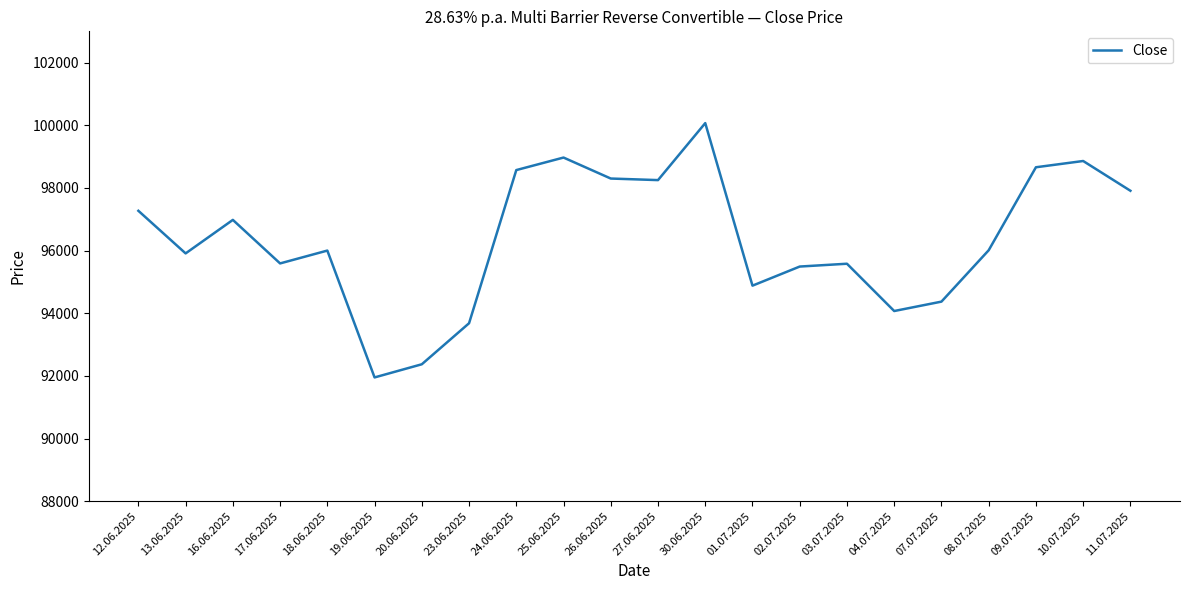

What is the sum of all values?

2119740